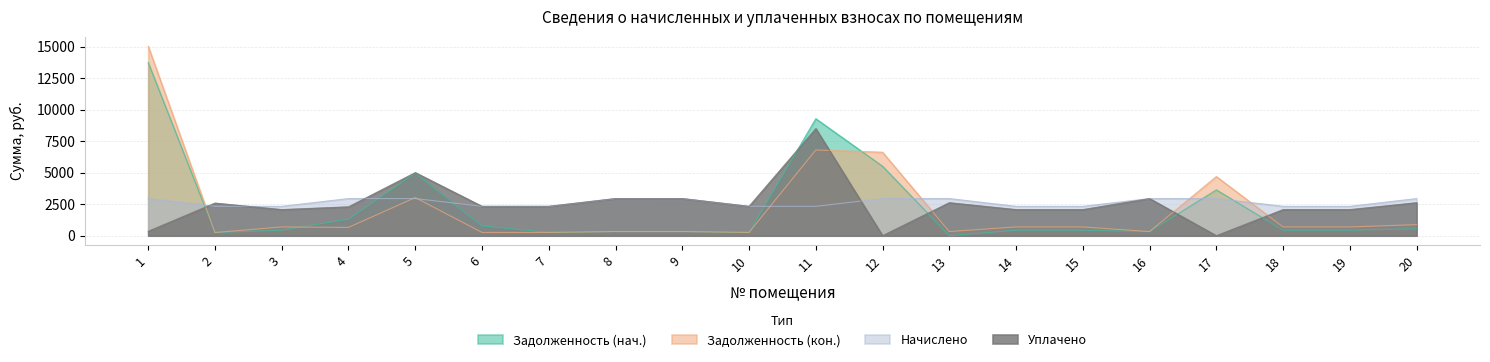

The value of Задолженность (нач.) at 11 is 3680.9. True or false?

False